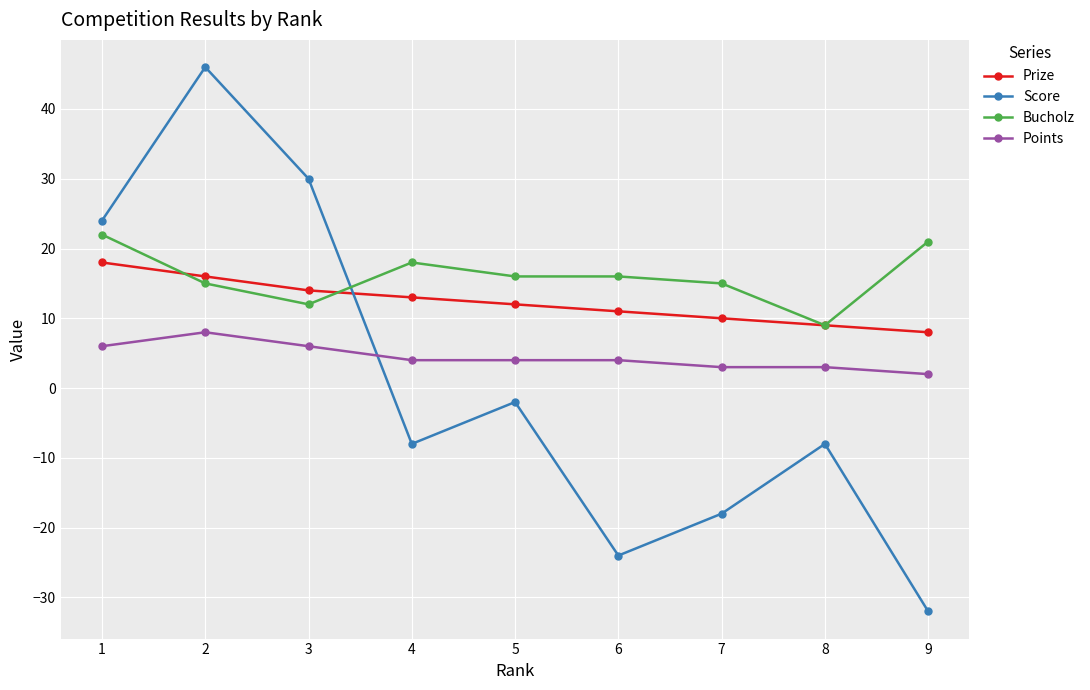

True or false: Points and Bucholz cross at least once.

False